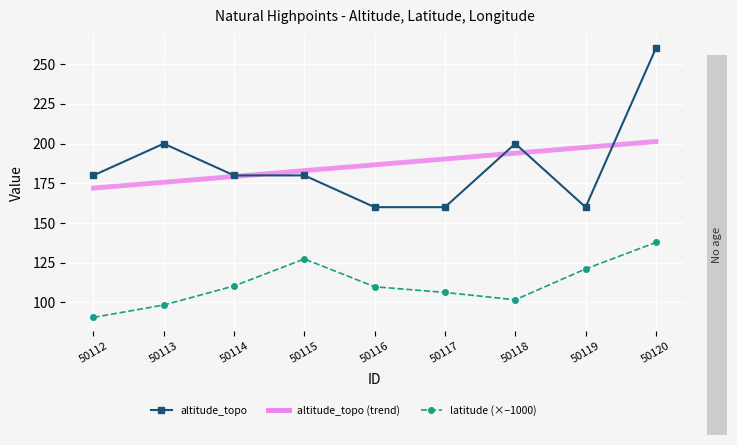

True or false: altitude_topo and latitude intersect in this chart.

False